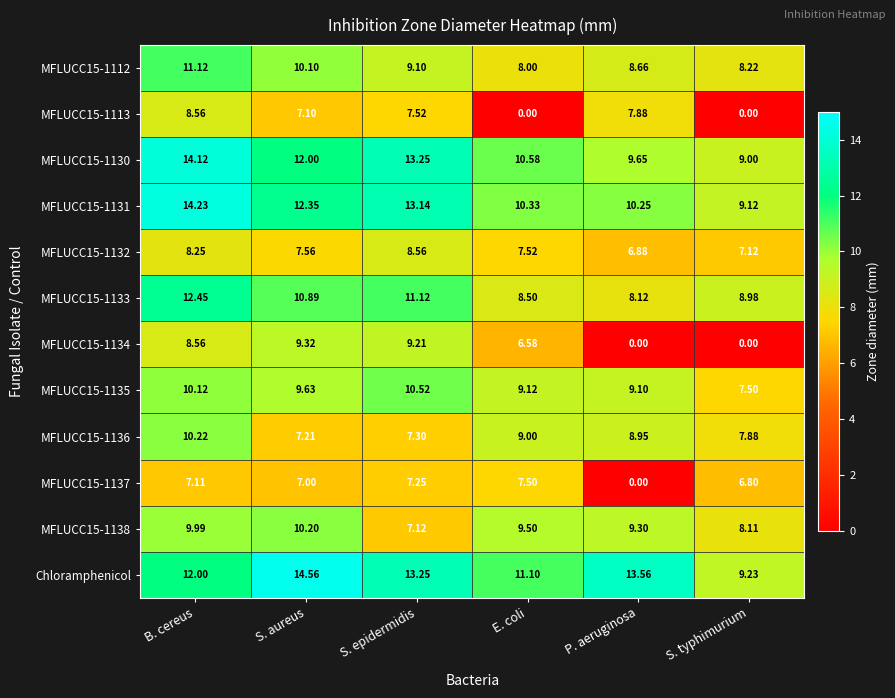

How many data points does each series have?

6